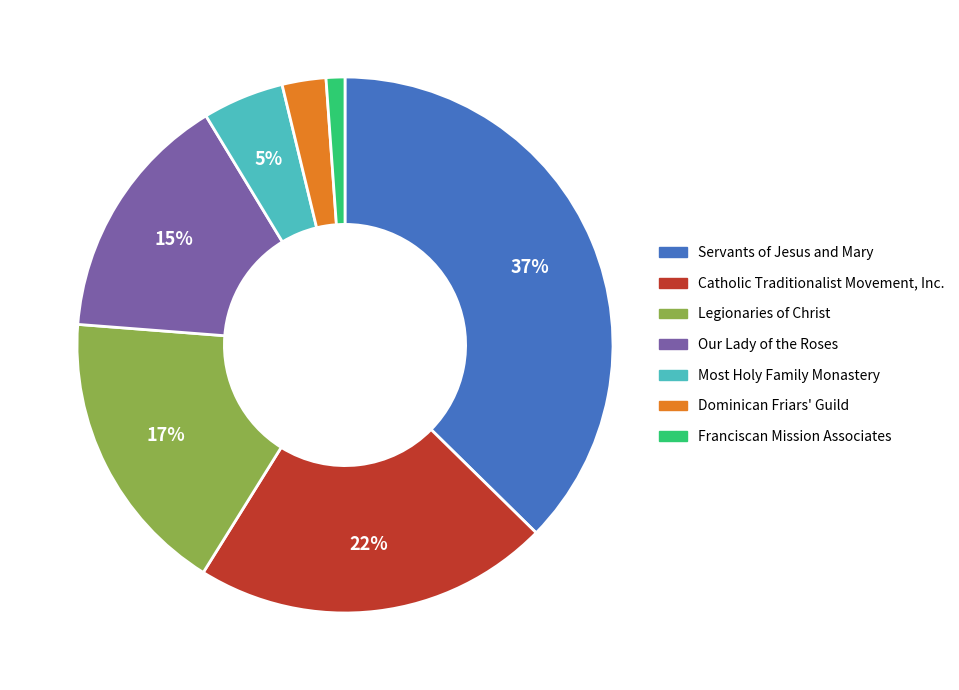

Rank the categories by value from lowest to highest.

Franciscan Mission Associates, Dominican Friars' Guild, Most Holy Family Monastery, Our Lady of the Roses, Legionaries of Christ, Catholic Traditionalist Movement, Inc., Servants of Jesus and Mary